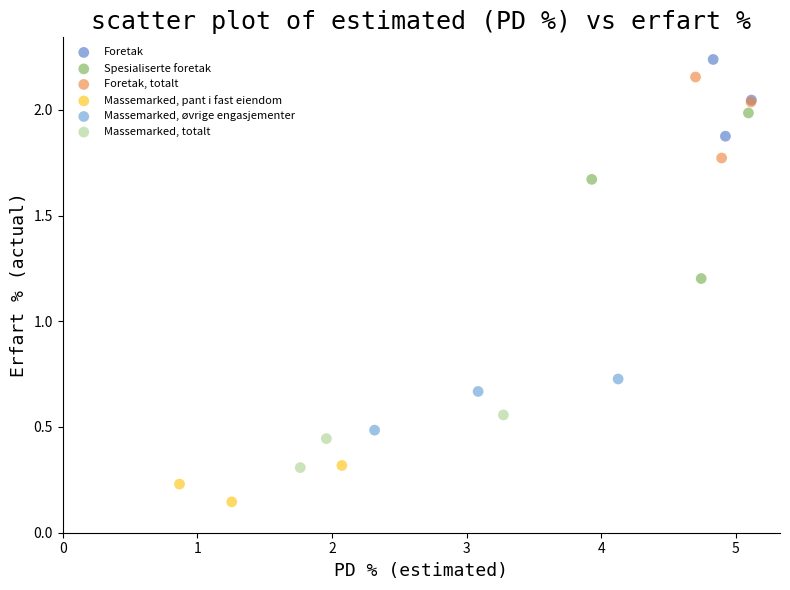

Which series reaches the minimum Y coordinate?

Massemarked, pant i fast eiendom